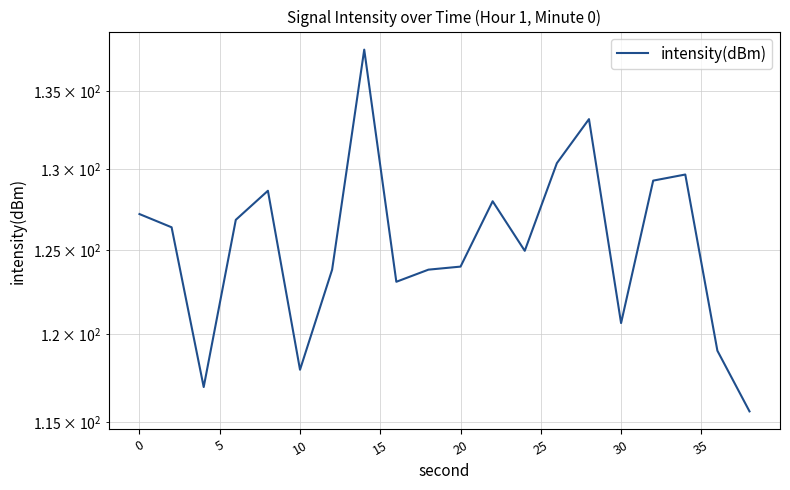

Reading left to right, what are all the values shown in this chart?

127.2	126.4	117.0	126.8	128.6	118.0	123.8	137.7	123.1	123.8	124.0	128.0	124.9	130.4	133.2	120.7	129.3	129.6	119.1	115.6